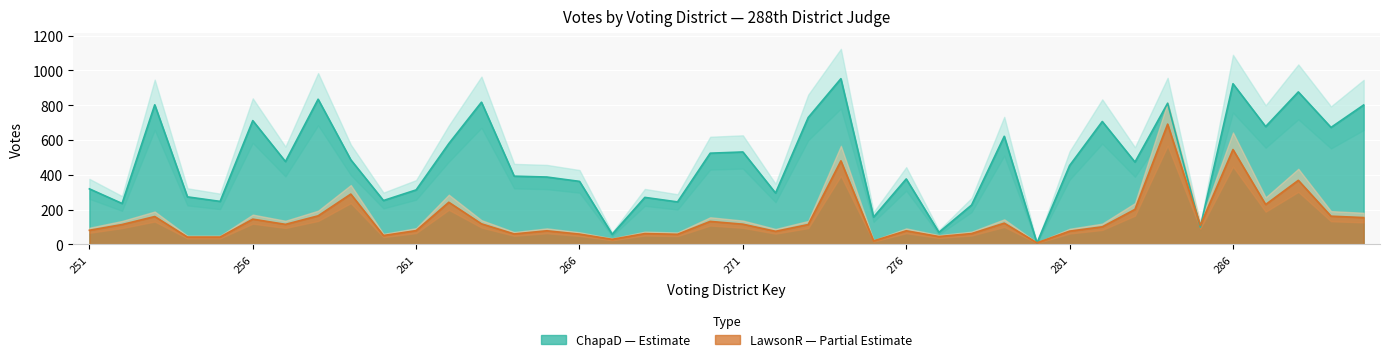

What is the average value of the LawsonR series?

147